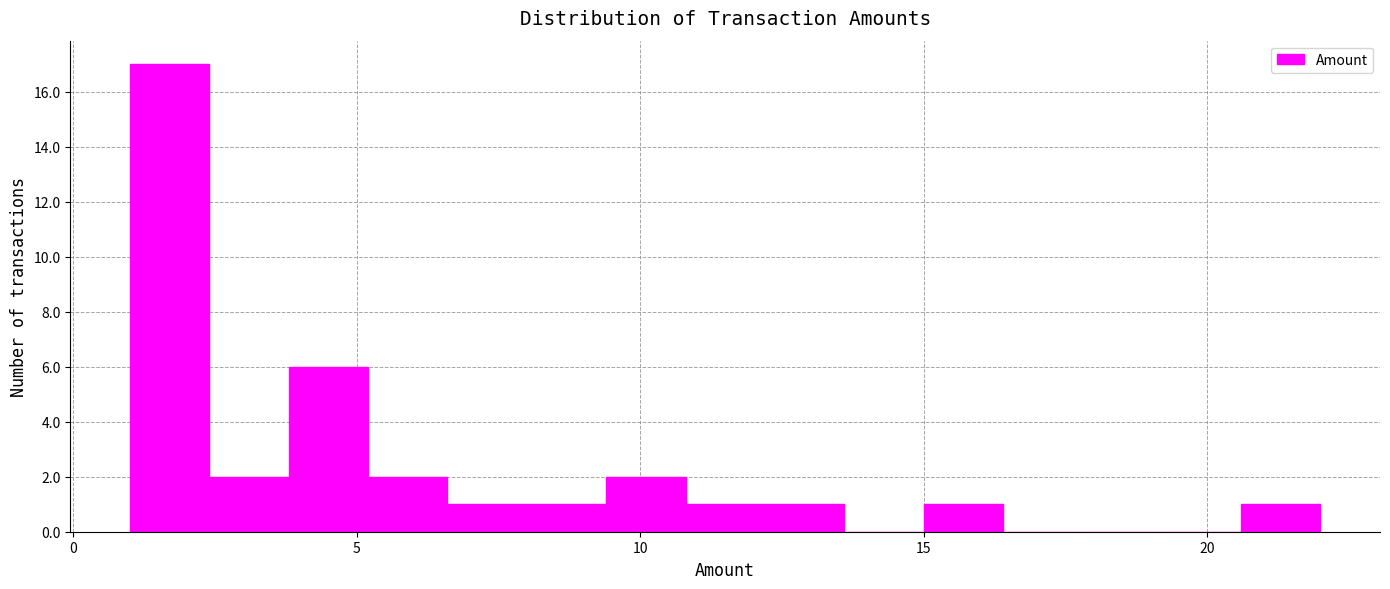

Around what value on the x-axis is the tallest bar? Give the approximate position of its centre, as read against the axis.

1.5